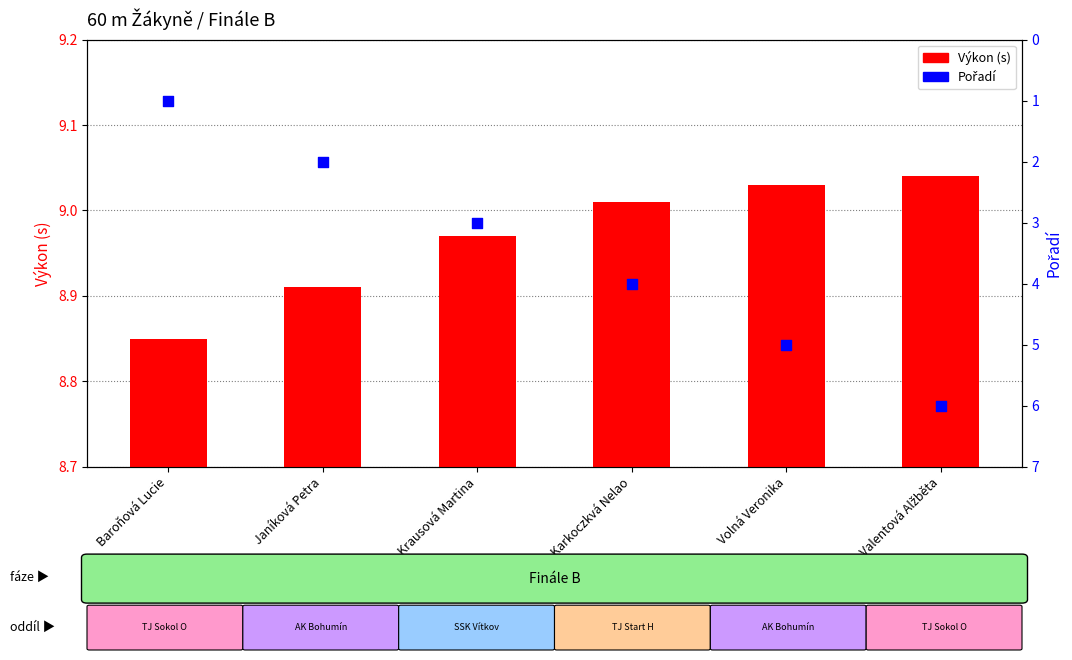

Is the value of Výkon (s) at Janíková Petra greater than the value of Pořadí at Baroňová Lucie?

Yes